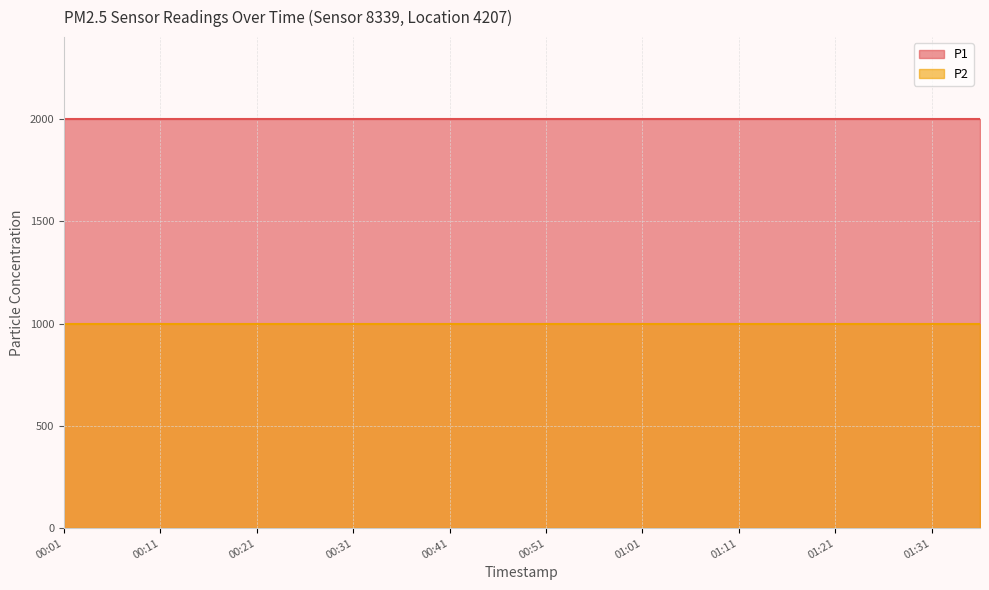

What is the value of the P1 point at the 13th from the left?

1999.9